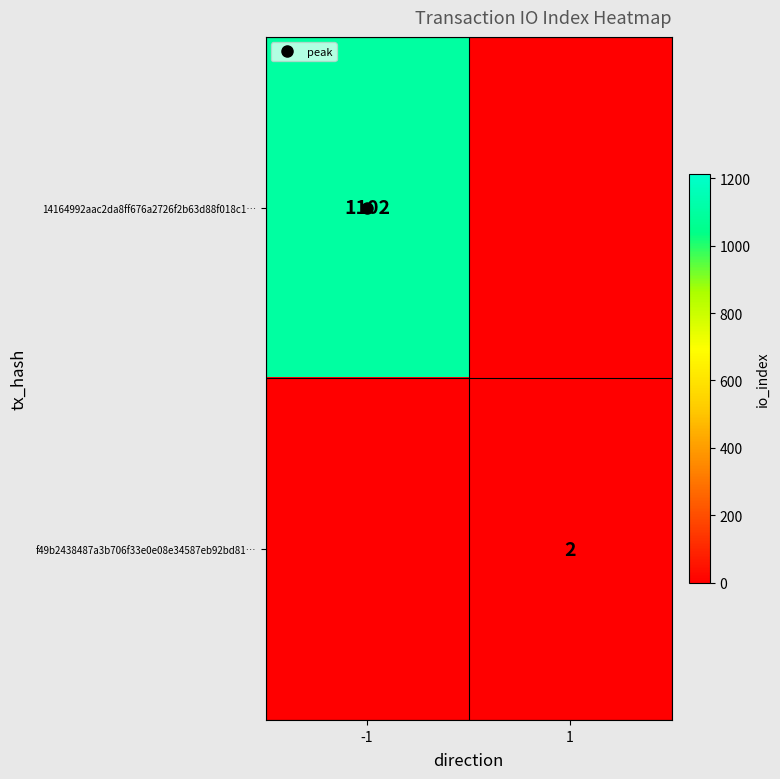

Is the value of 14164992aac2da8ff676a2726f2b63d88f018c1… at -1 greater than the value of f49b2438487a3b706f33e0e08e34587eb92bd81… at 1?

Yes